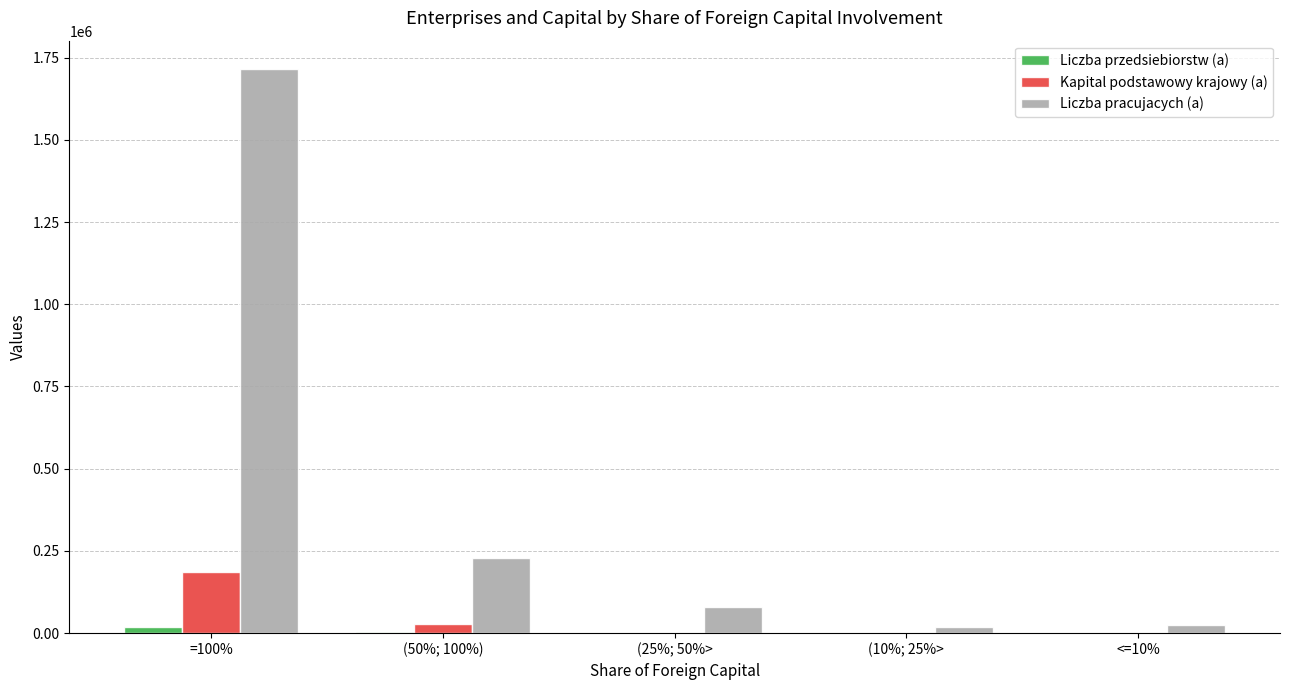

Is the value of Liczba przedsiebiorstw (a) at (25%; 50%> greater than the value of Liczba pracujacych (a) at (25%; 50%>?

No